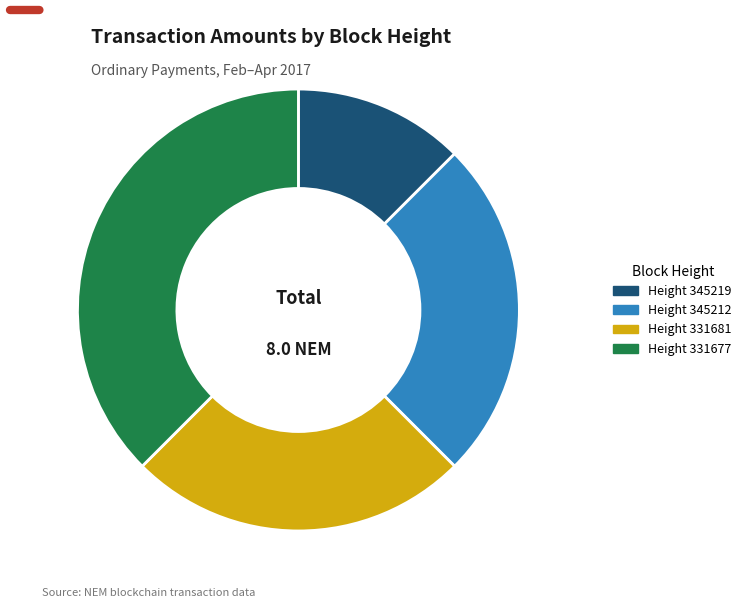

How many segments does this pie chart have?

4